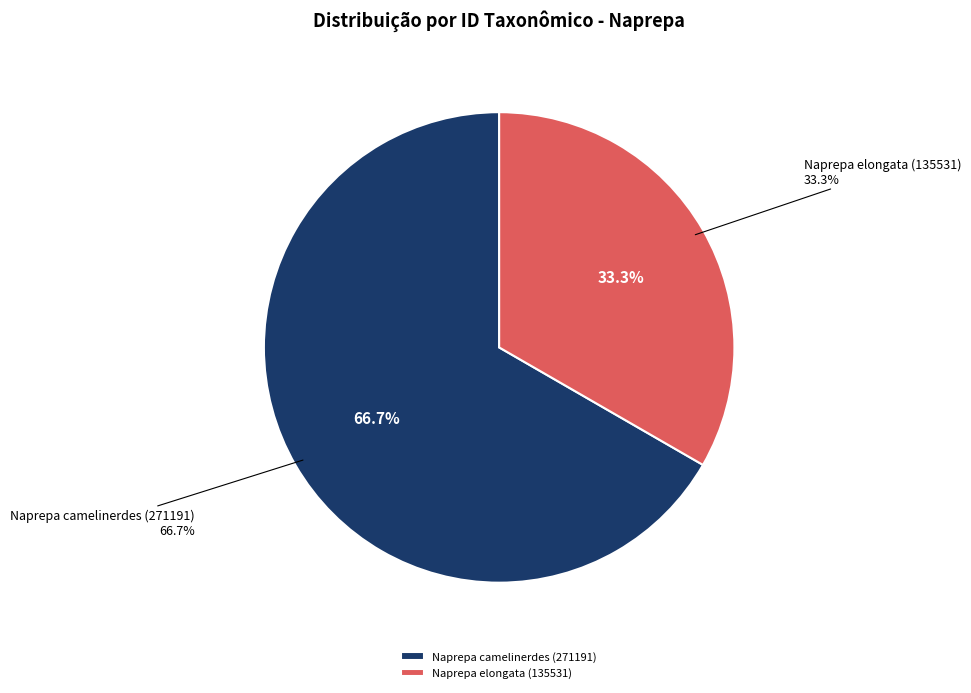

To the nearest percent, what portion does Naprepa elongata (135531) represent?

33%